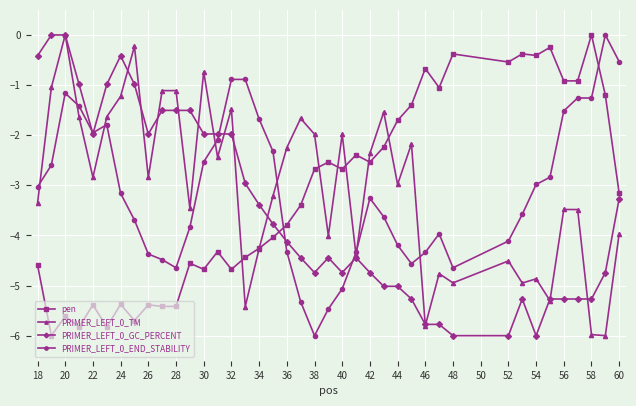

What is the smallest value displayed?

-6.0